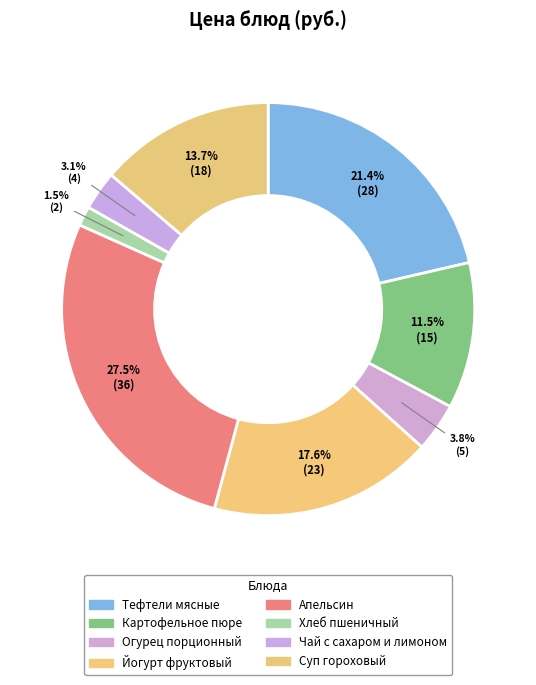

Count the number of slices in the pie.

8